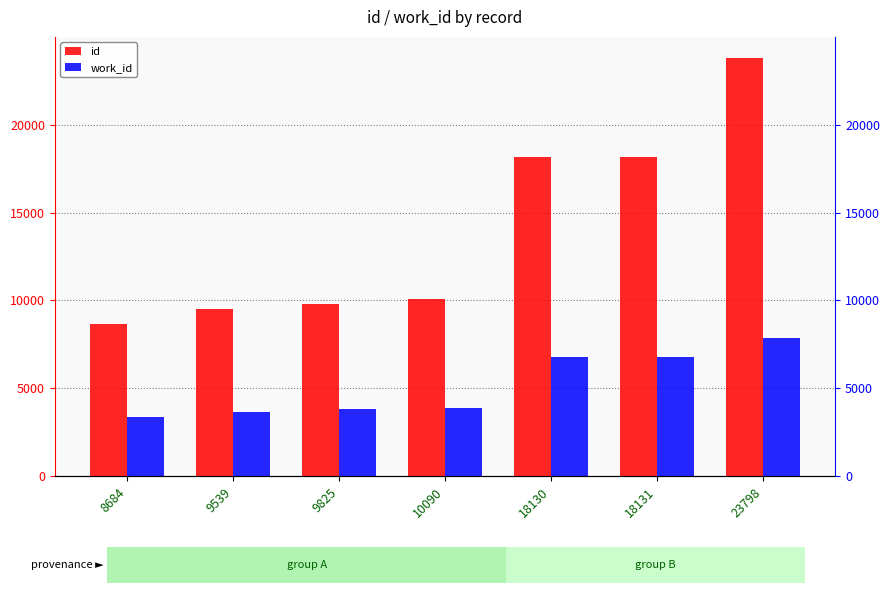

What are all the series names shown in the legend?

id, work_id